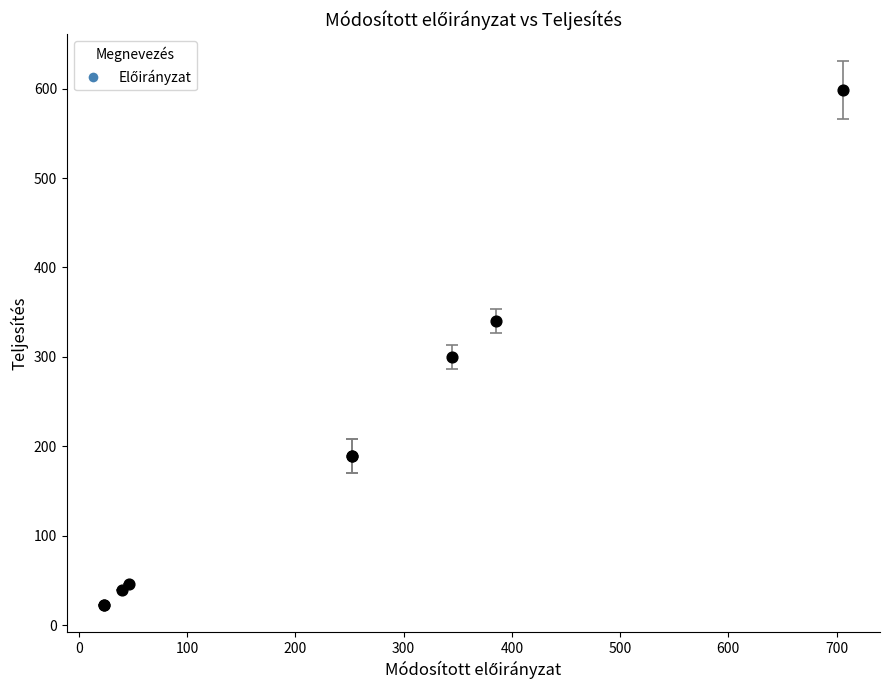

What Y value in the scatter plot is closest to 310?

300